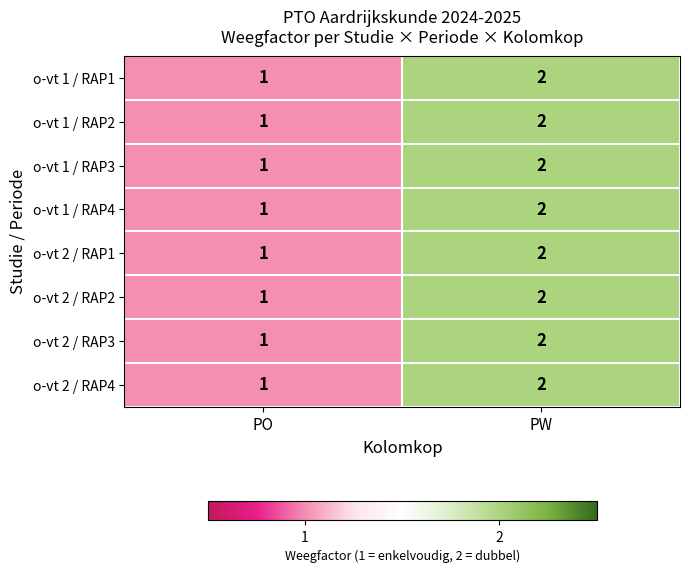

Reading left to right, list all the values displayed in this chart.

o-vt 1 / RAP1: PO=1	PW=2
o-vt 1 / RAP2: PO=1	PW=2
o-vt 1 / RAP3: PO=1	PW=2
o-vt 1 / RAP4: PO=1	PW=2
o-vt 2 / RAP1: PO=1	PW=2
o-vt 2 / RAP2: PO=1	PW=2
o-vt 2 / RAP3: PO=1	PW=2
o-vt 2 / RAP4: PO=1	PW=2